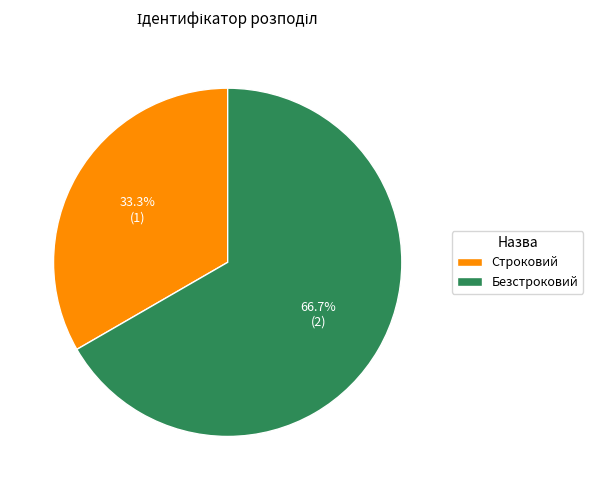

To the nearest percent, what is the difference between the Строковий and Безстроковий slice percentages?

33%